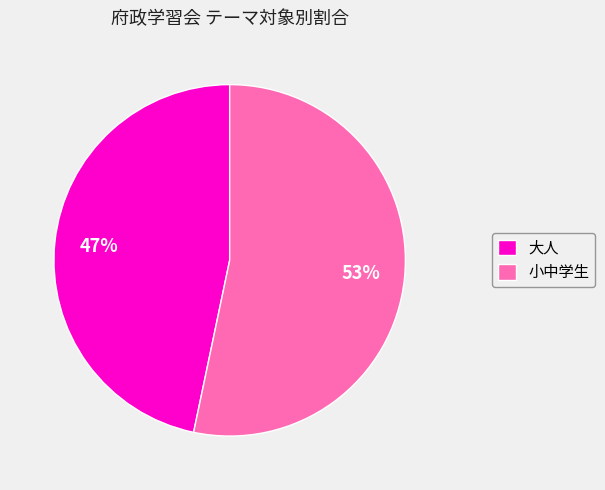

True or false: 大人 accounts for 41% of the total.

False